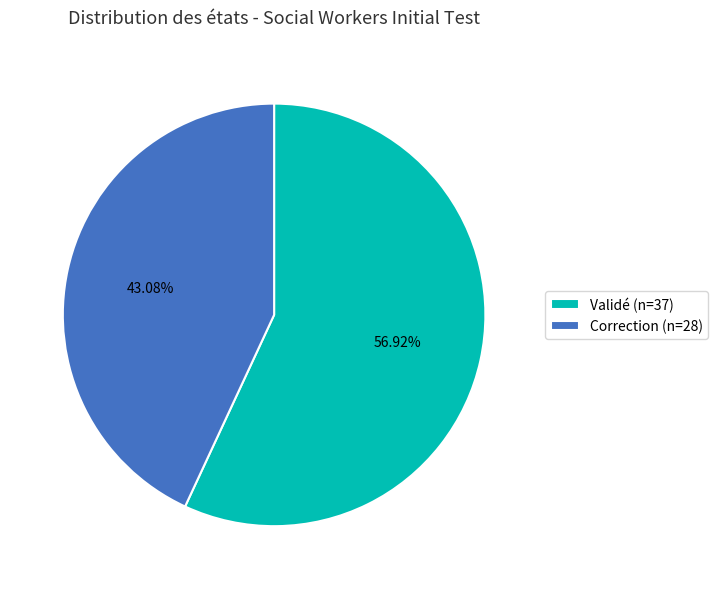

Rank the categories by value from lowest to highest.

Correction, Validé